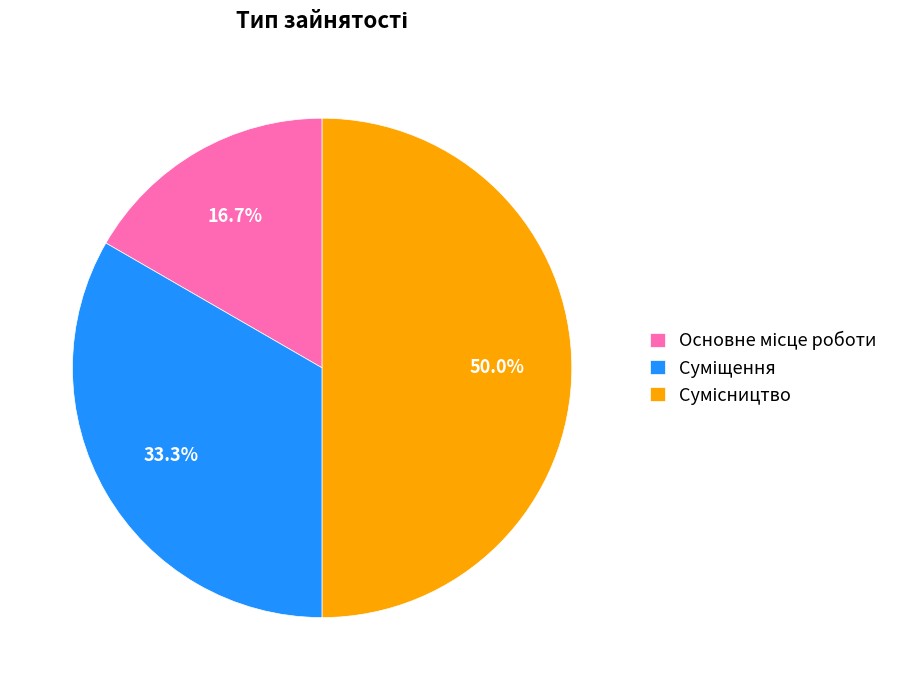

What percentage do Сумісництво and Основне місце роботи together represent?

66.7%